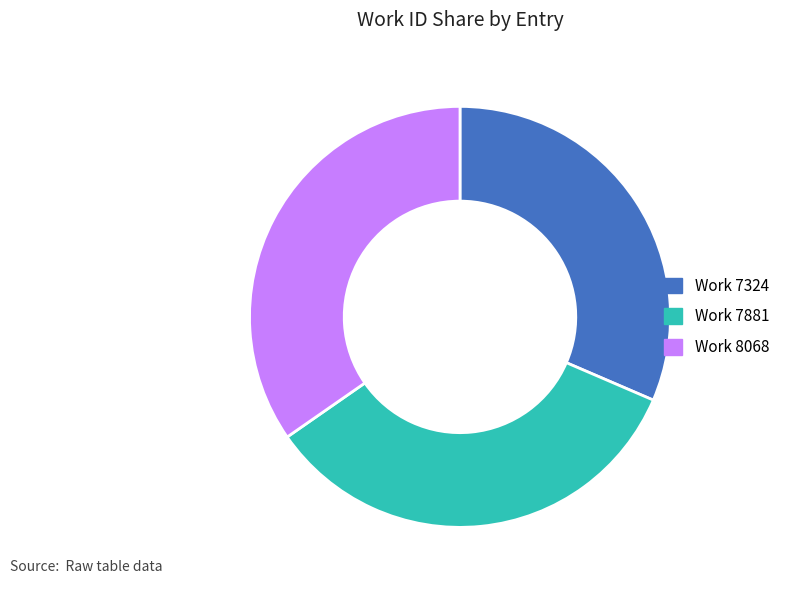

Between Work 7324 and Work 7881, which is larger?

Work 7881